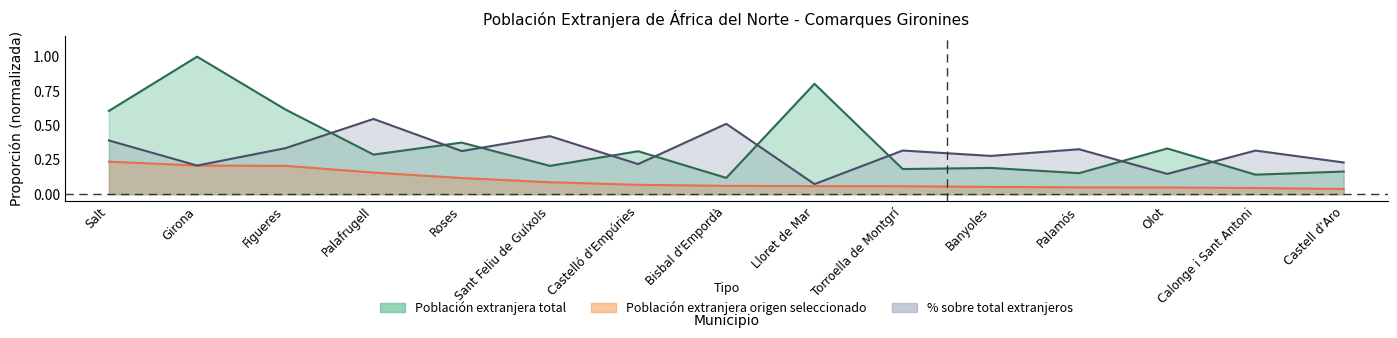

Between Figueres and Roses, which series saw the biggest shift?

Población extranjera